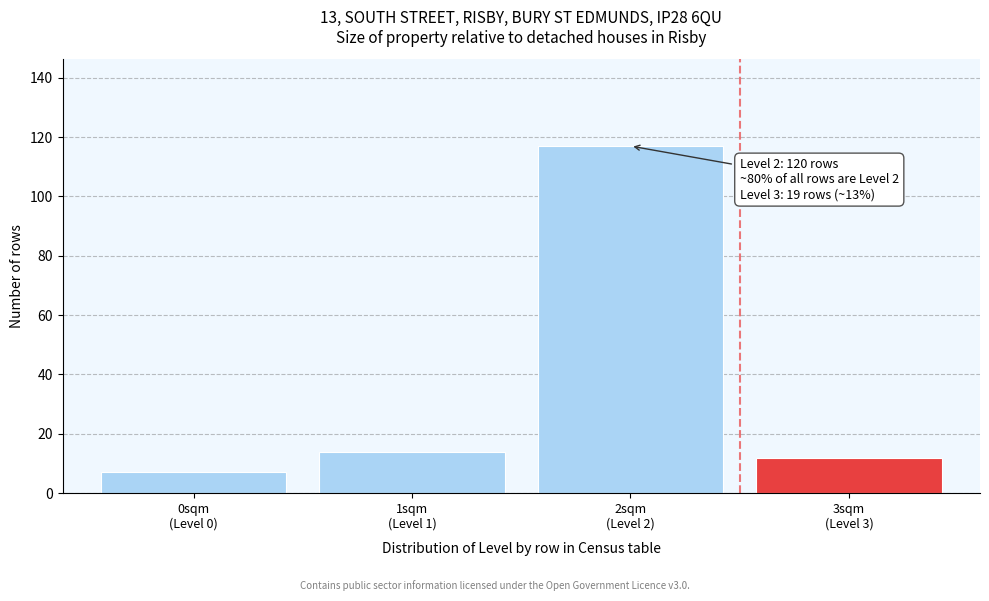

Reading right to left, what are all the values shown in this chart?

12	117	14	7